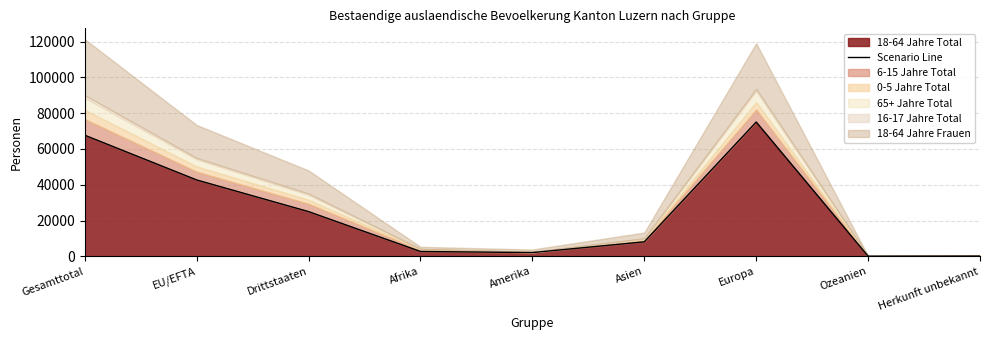

True or false: the data has more than 0 interior local peaks.

True